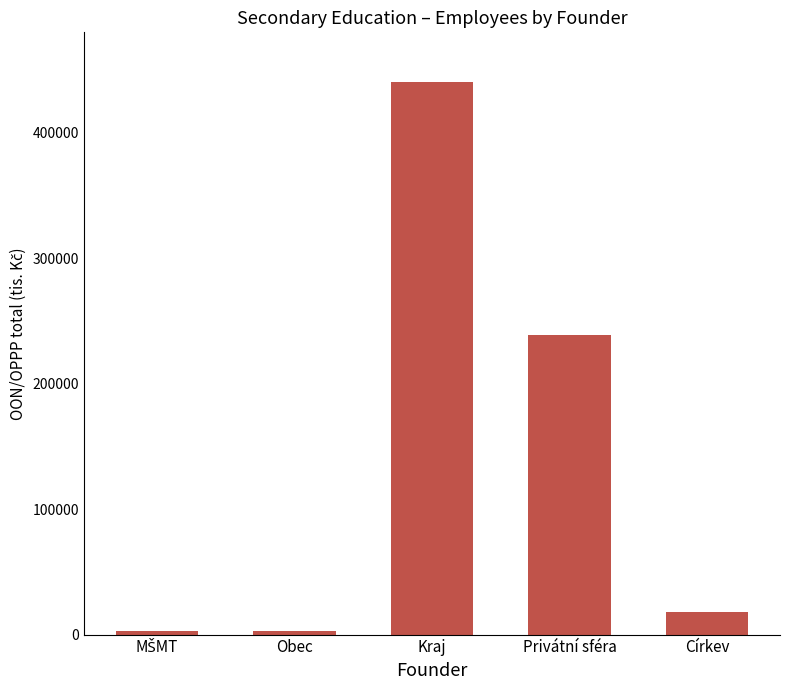

What is the label of the 3rd bar from the right?

Kraj